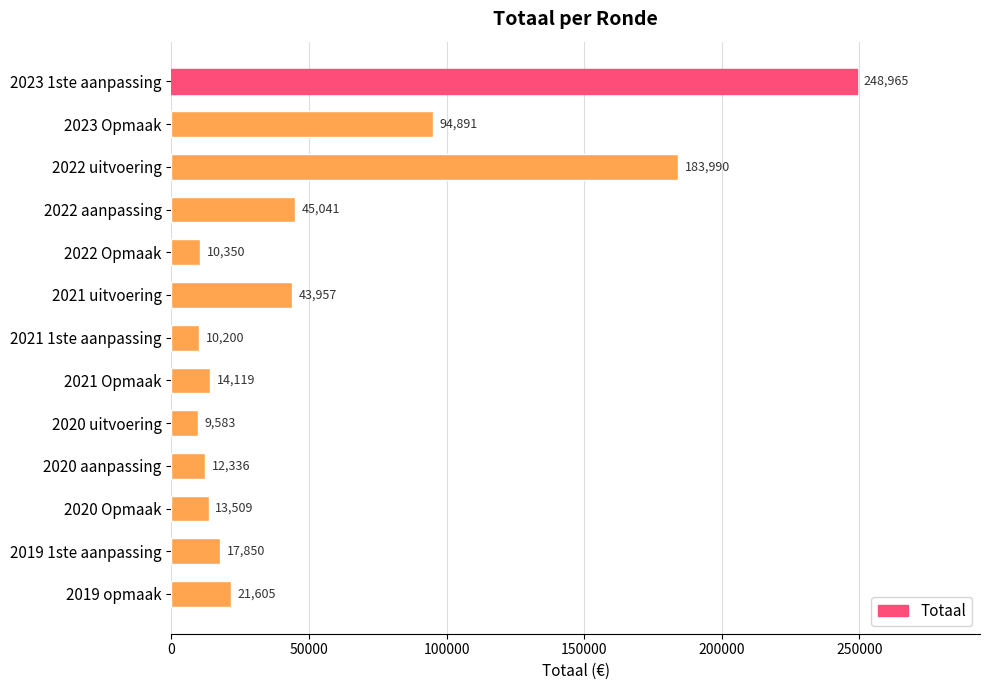

Count the number of categories in the chart.

13